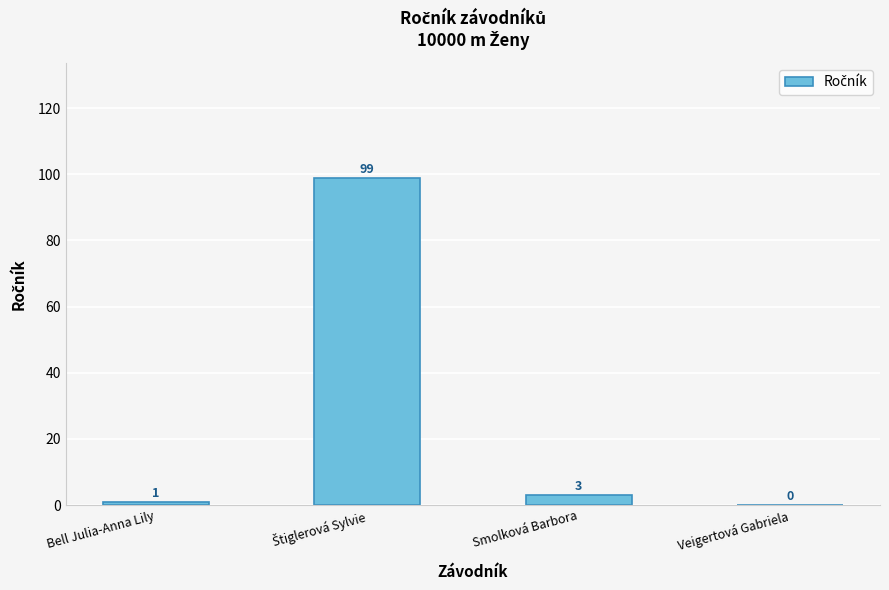

Reading right to left, what are all the values shown in this chart?

0	3	99	1